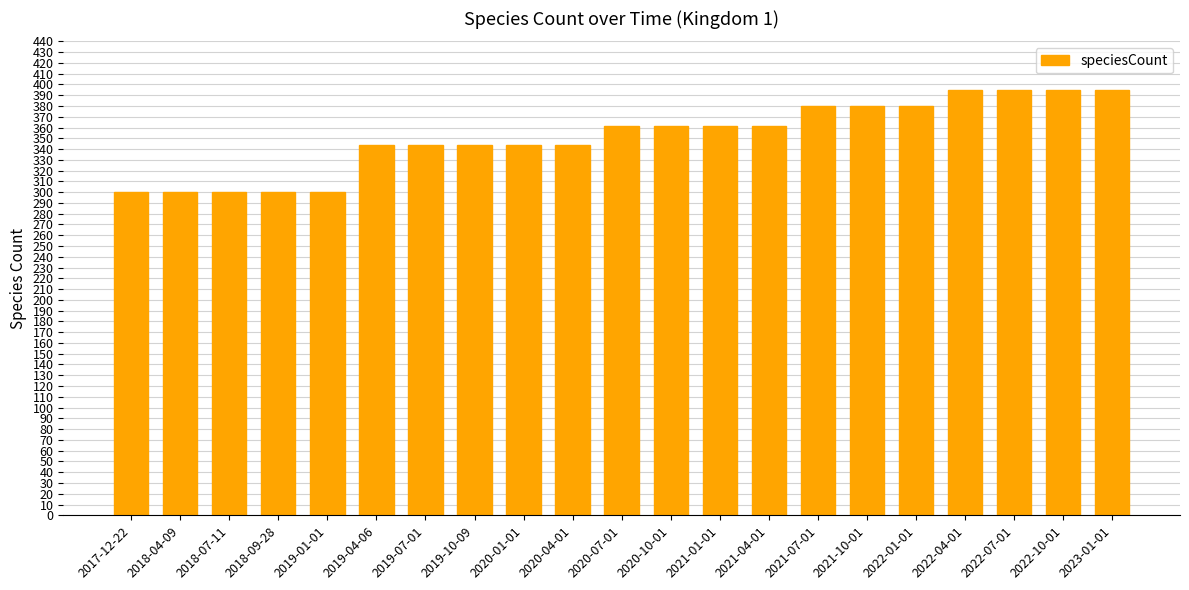

What is the smallest value displayed?

300